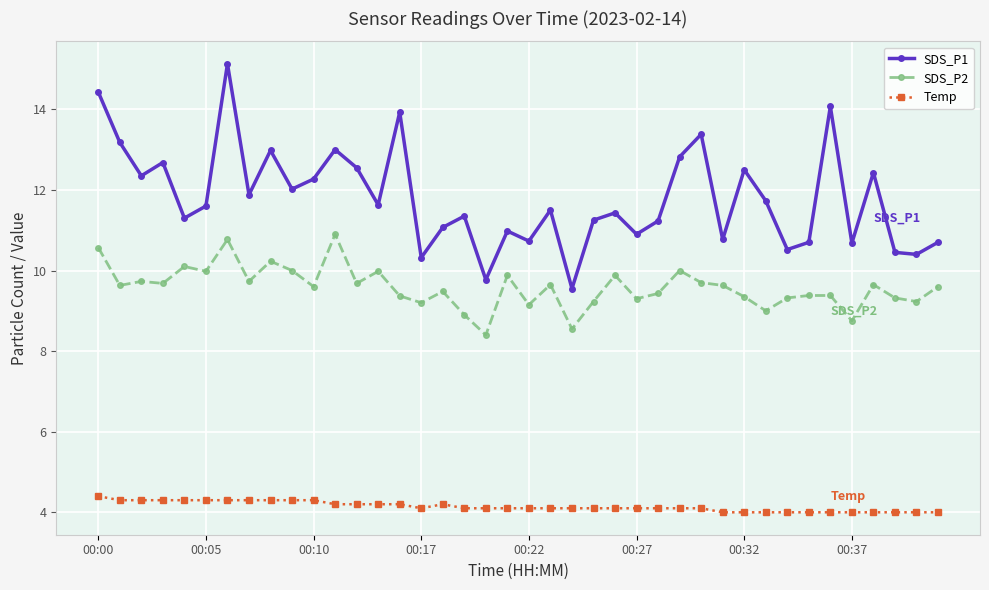

What is the average value of the SDS_P1 series?

11.8